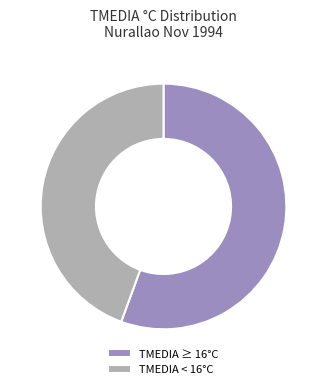

Count the number of slices in the pie.

2